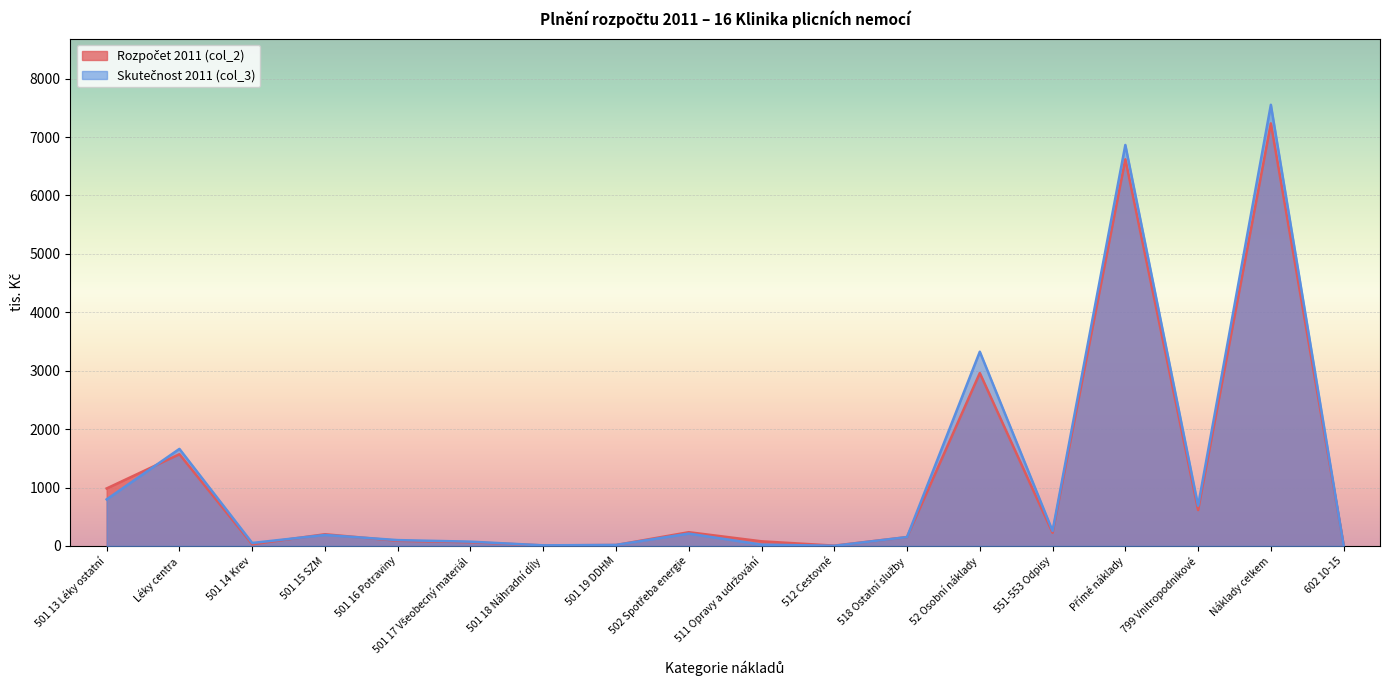

After their last crossing, which series has the higher values: Rozpočet 2011 (col_2) or Skutečnost 2011 (col_3)?

Rozpočet 2011 (col_2)